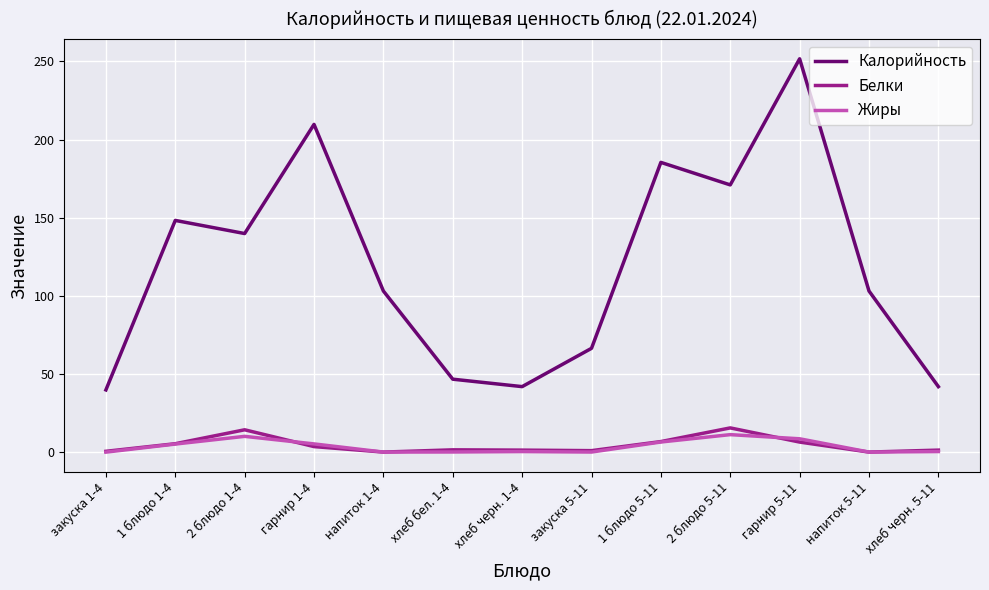

True or false: Белки and Калорийность cross at least once.

False